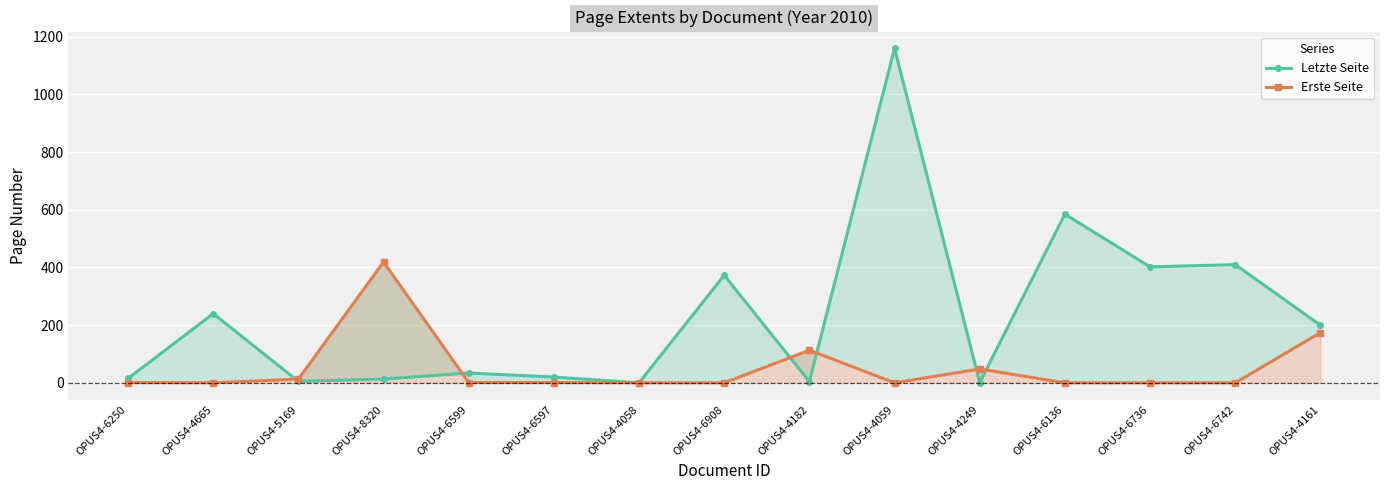

The value of Erste Seite at OPUS4-4249 is 48. True or false?

True